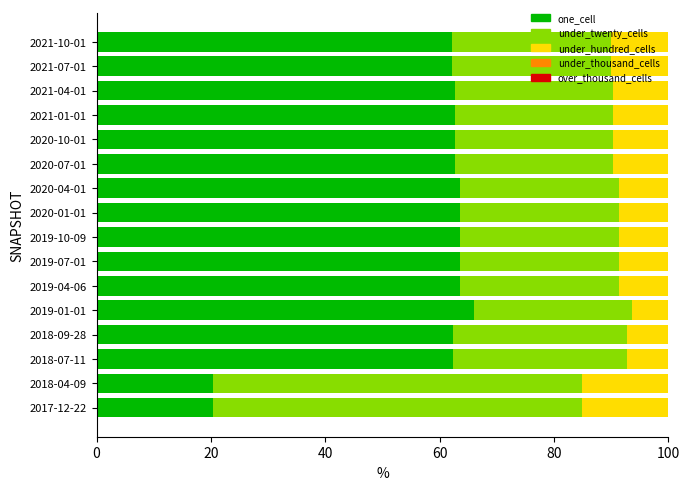

What is the lowest value of the one_cell series?

20.3